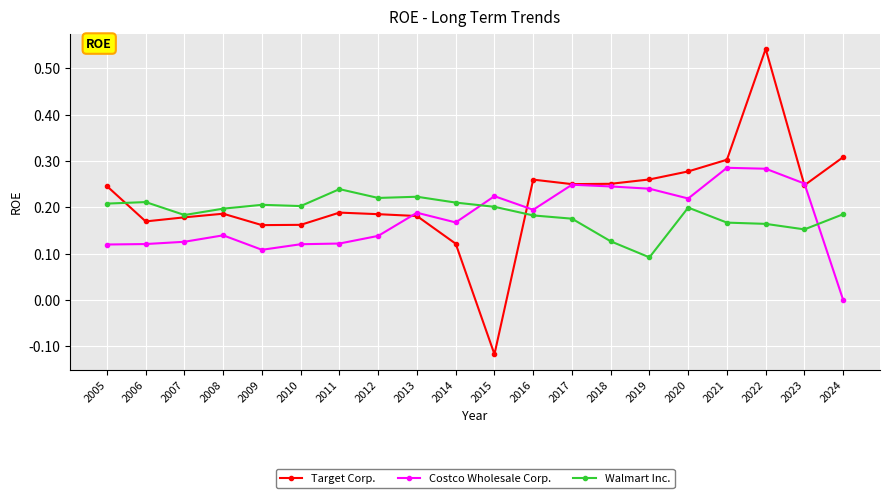

Which series changed the most between 2019 and 2024?

Costco Wholesale Corp.